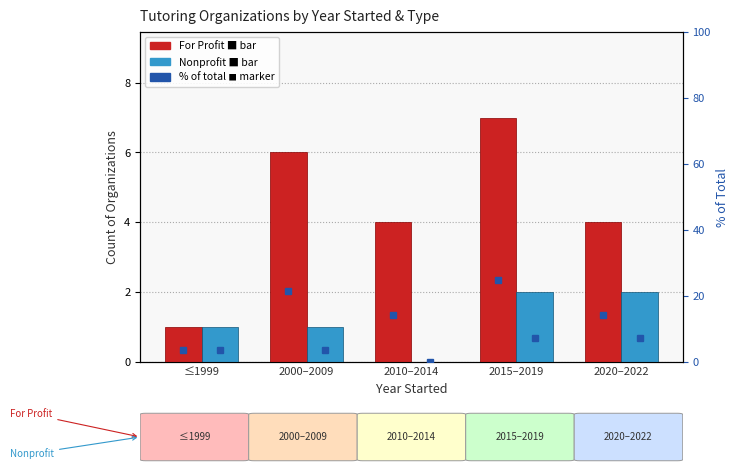

The For Profit series shows 7 at 2015–2019. True or false?

True